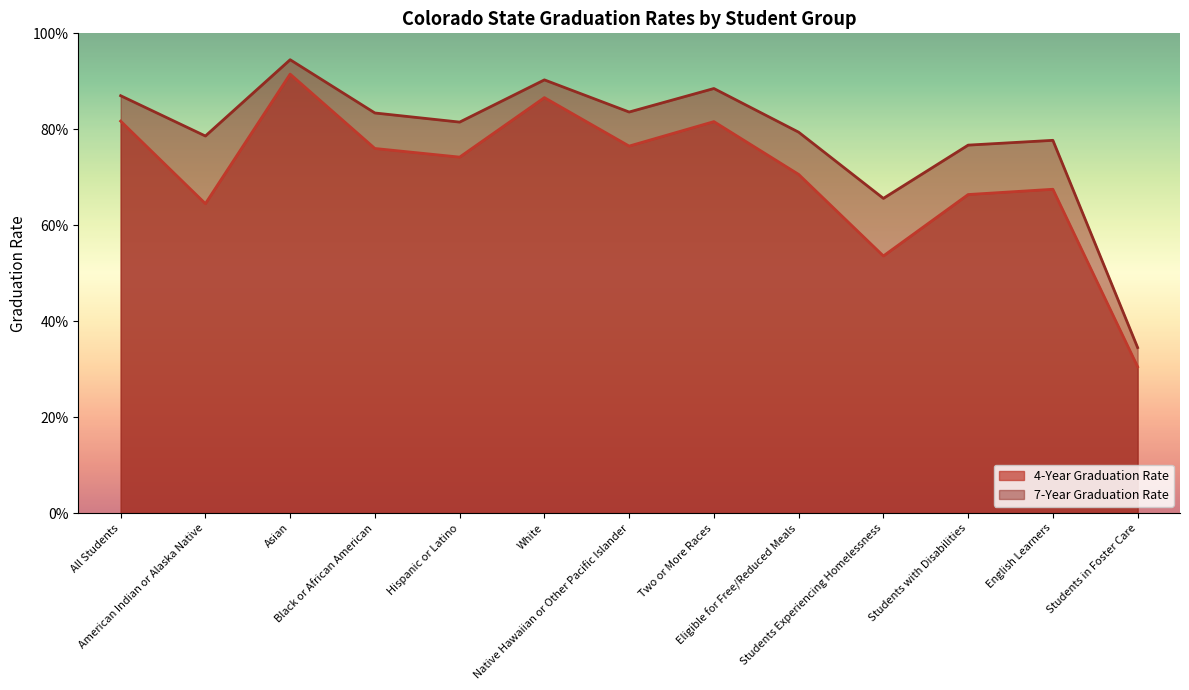

What are all the series names shown in the legend?

4-Year Graduation Rate, 7-Year Graduation Rate